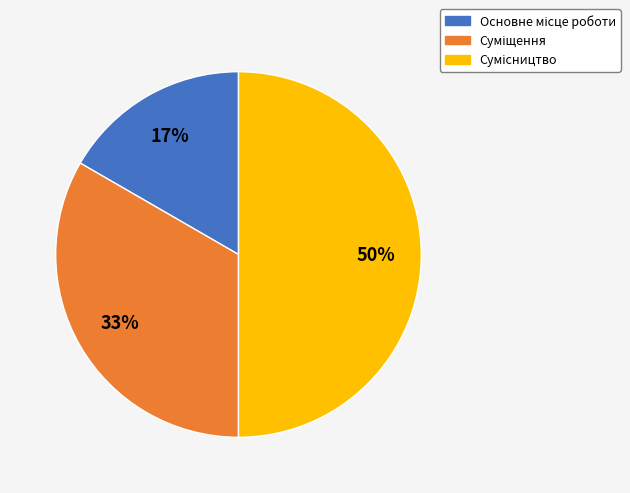

To the nearest percent, what is the difference between the largest and smallest slice percentages?

33%